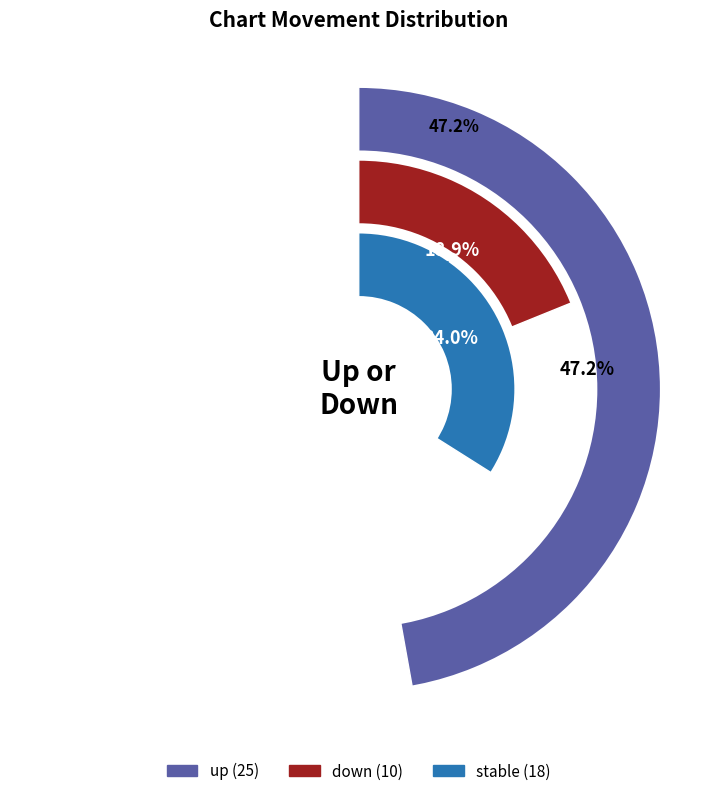

What is the total percentage of up and down?

66.0%